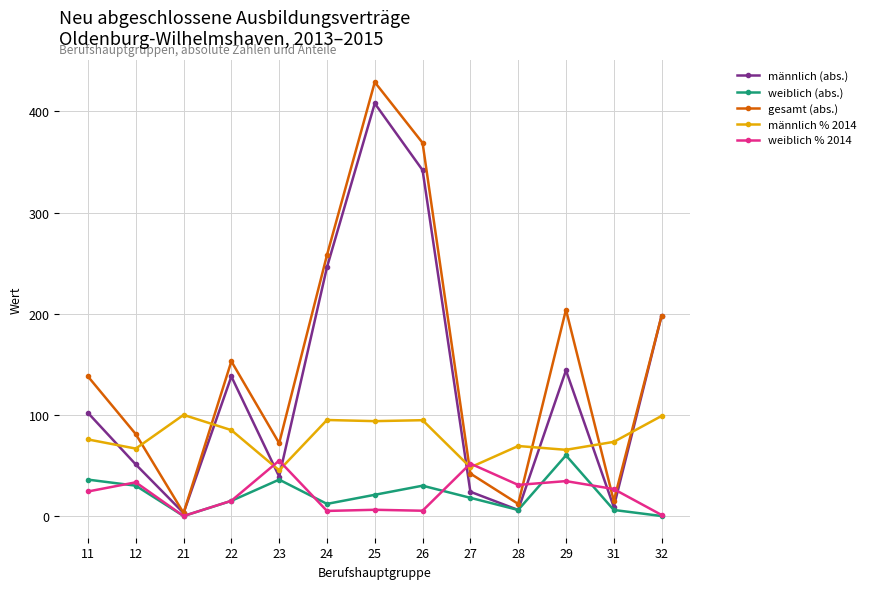

What are all the series names shown in the legend?

männlich (abs.), weiblich (abs.), gesamt (abs.), männlich % 2014, weiblich % 2014